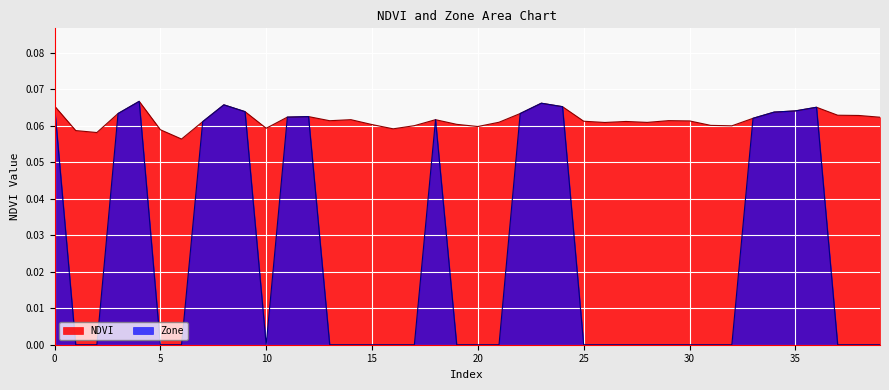

Is the value of NDVI at 31 greater than the value of Zone at 3?

No